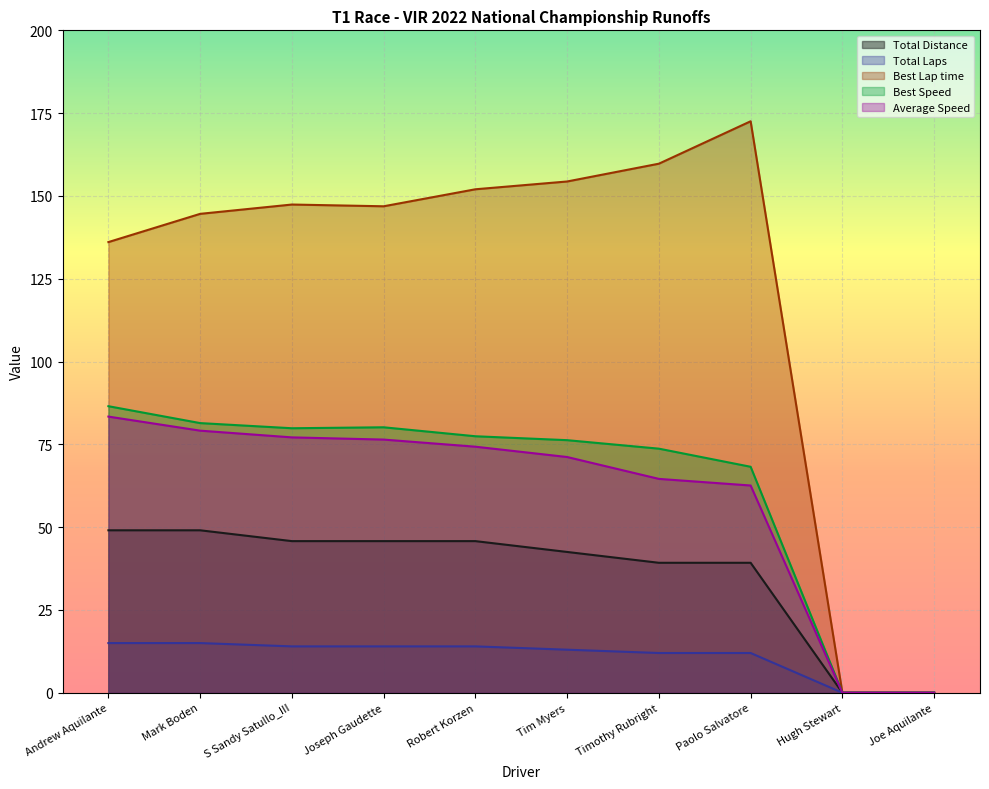

True or false: Average Speed has more than 1 points higher than both neighbors.

False